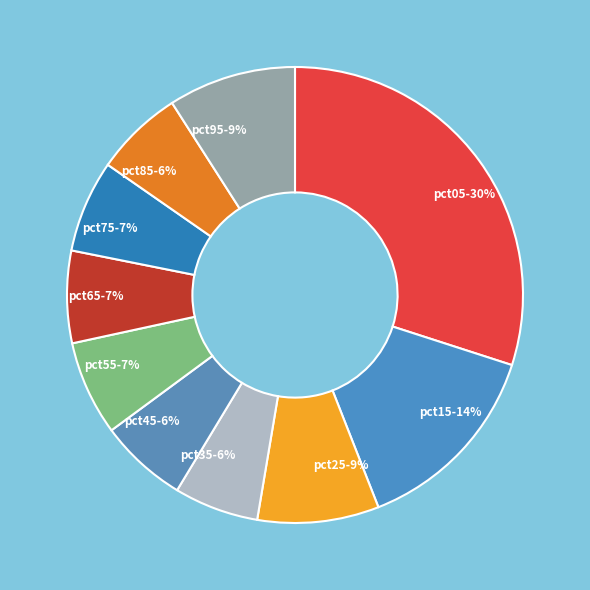

To the nearest percent, what is the average slice percentage?

10%